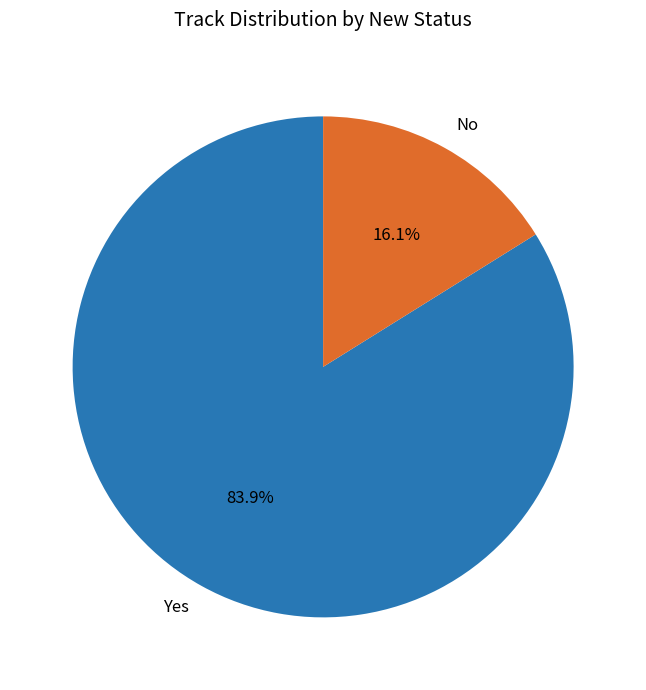

Which category has the biggest portion of the pie?

Yes